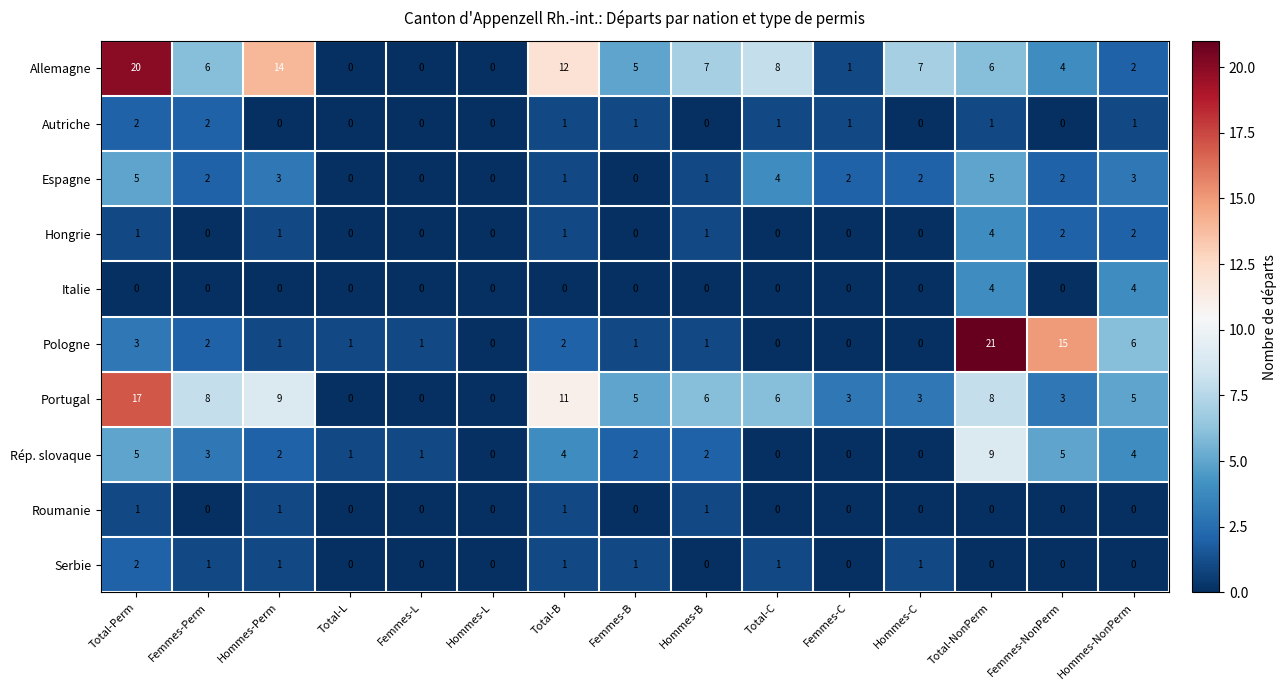

Which series has the widest spread of values?

Pologne